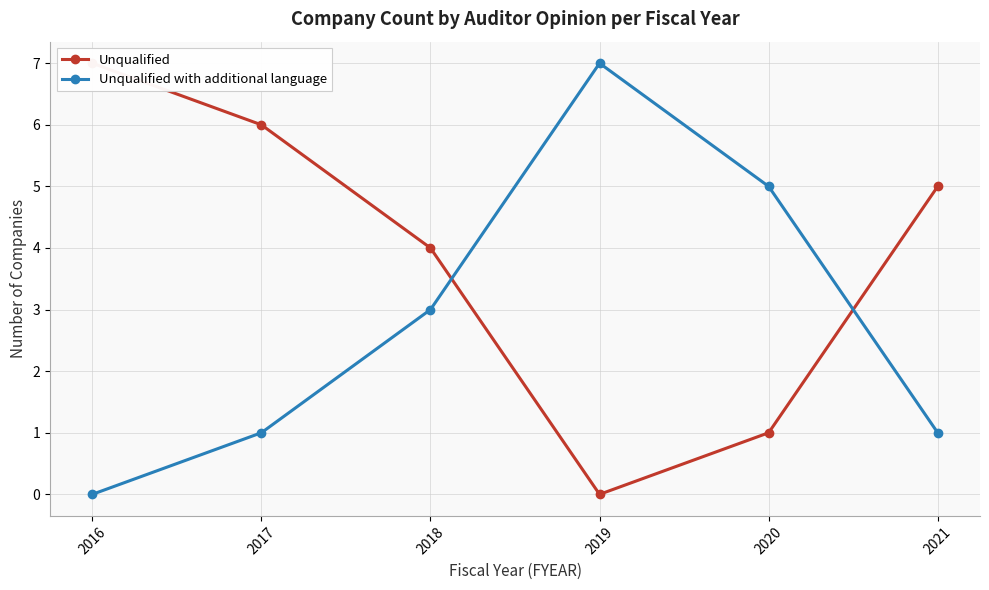

At which label does Unqualified with additional language reach its peak?

2019